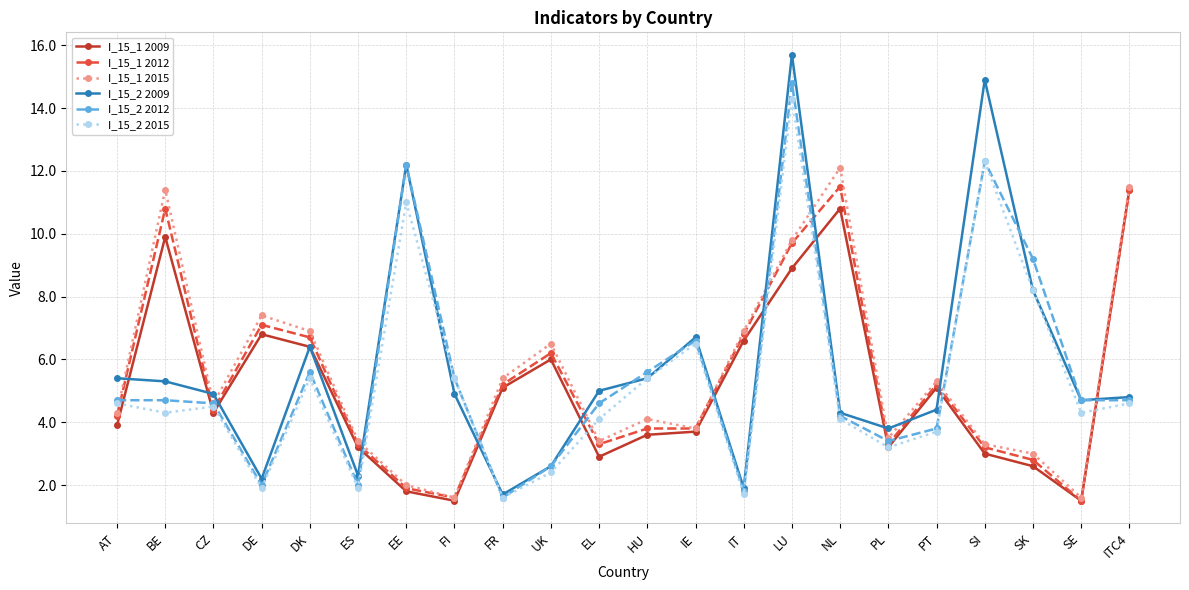

What is the highest value of the I_15_1 2015 series?

12.1